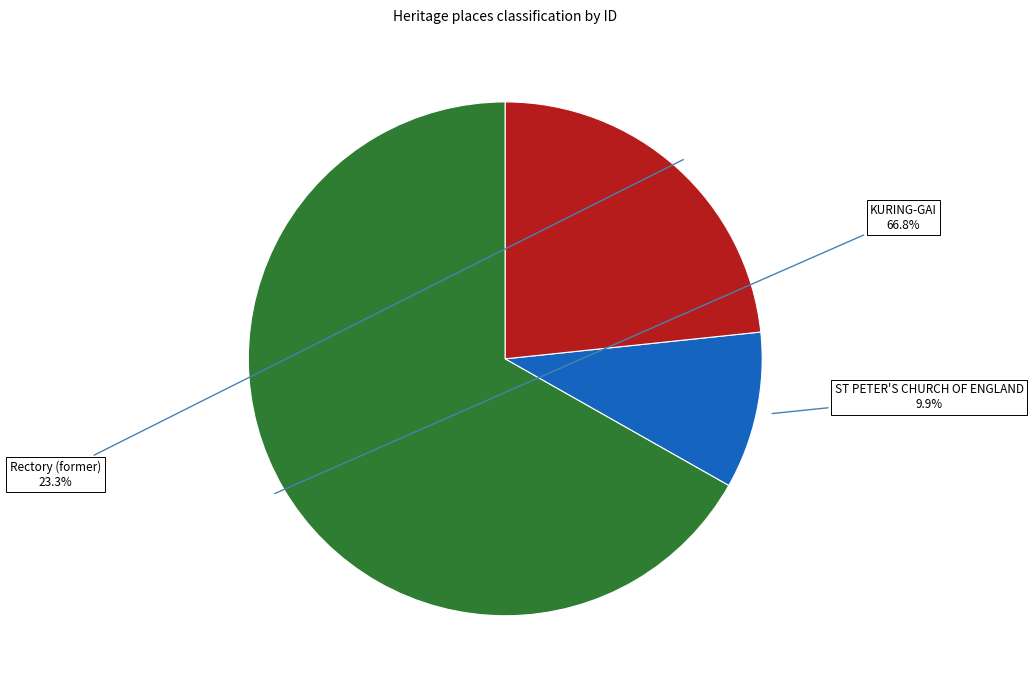

What percentage is NOT represented by Rectory (former)?

76.7%